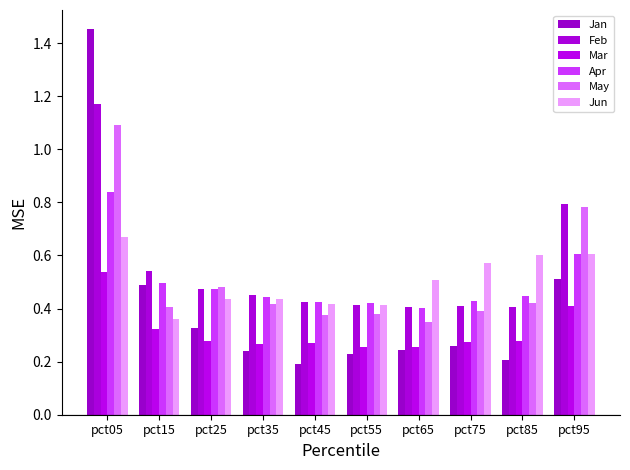

True or false: Feb has a value of 0.6 at pct65.

False